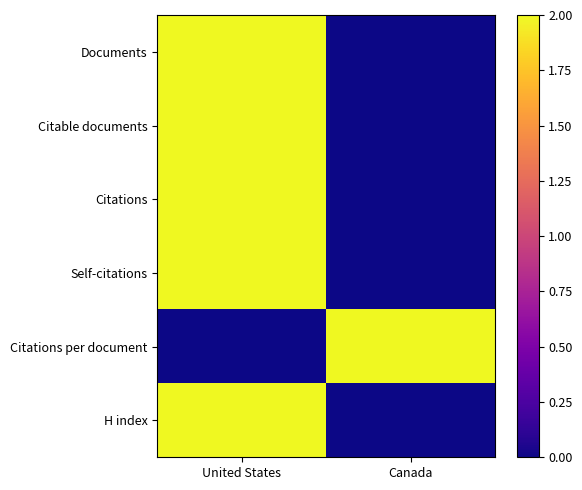

Between Canada and United States, which is larger?

United States